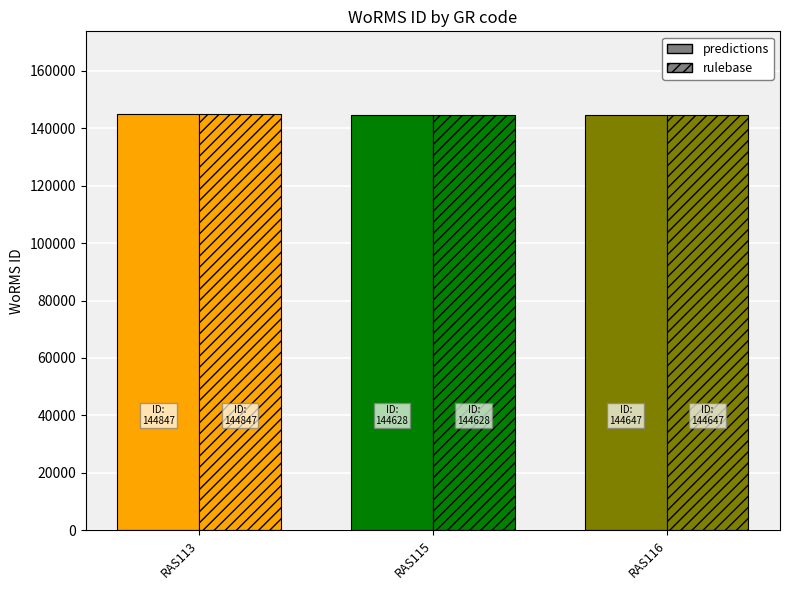

Are the bars grouped side by side (vs. stacked)?

Yes